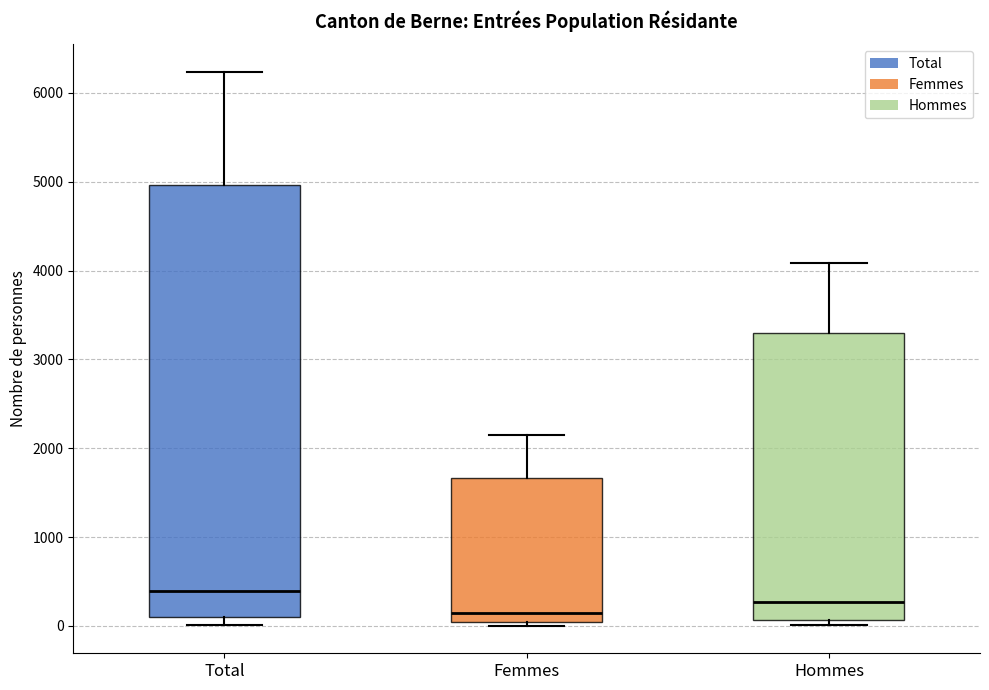

Which box is the tallest, from its lower edge to its upper edge?

Total